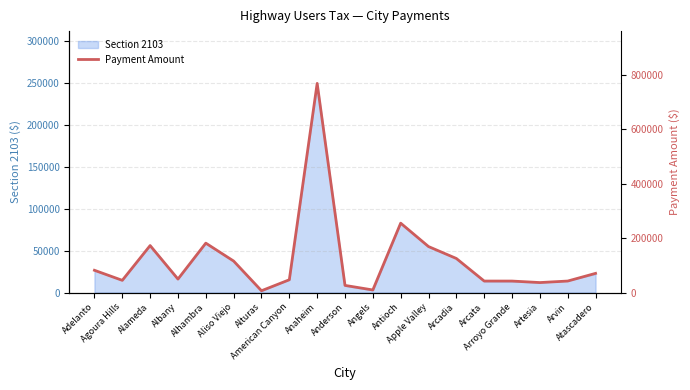

How many data points are above 49280?

10